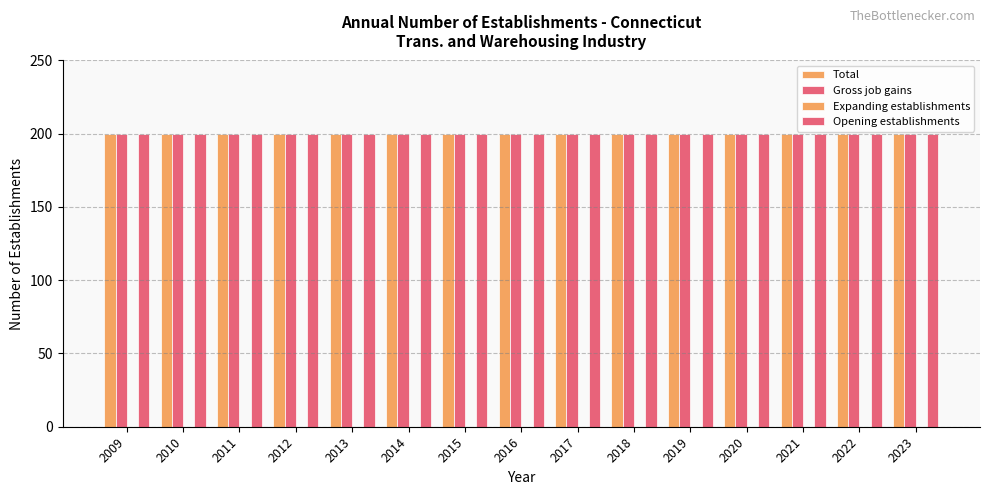

Is the value of Opening establishments at 2014 greater than the value of Gross job gains at 2016?

No